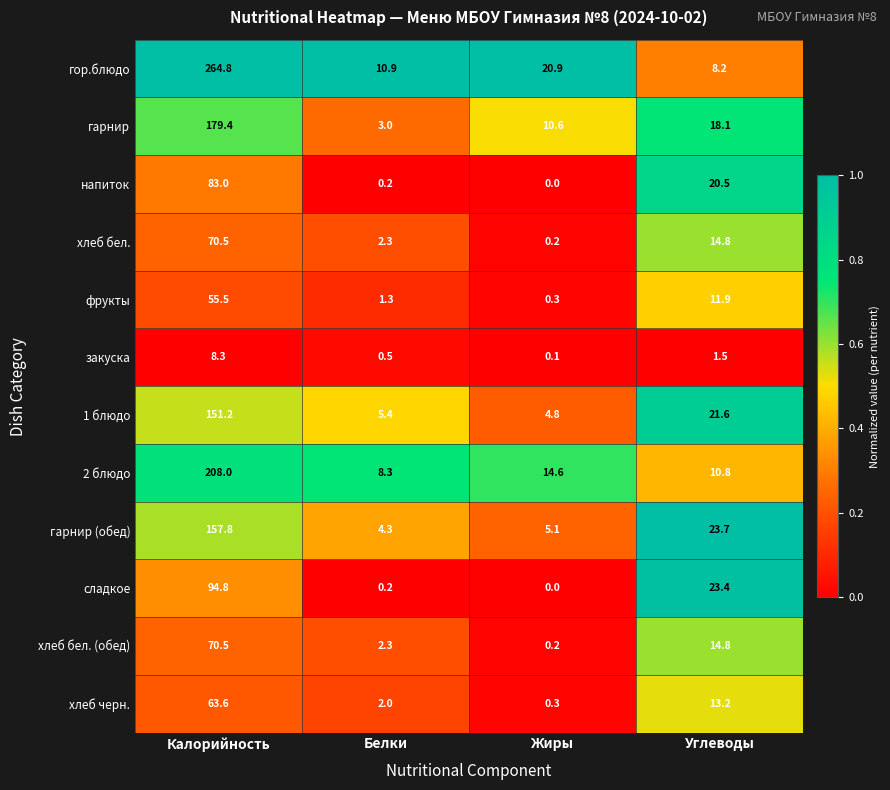

List the labels in order of напиток value, smallest first.

Жиры, Белки, Углеводы, Калорийность